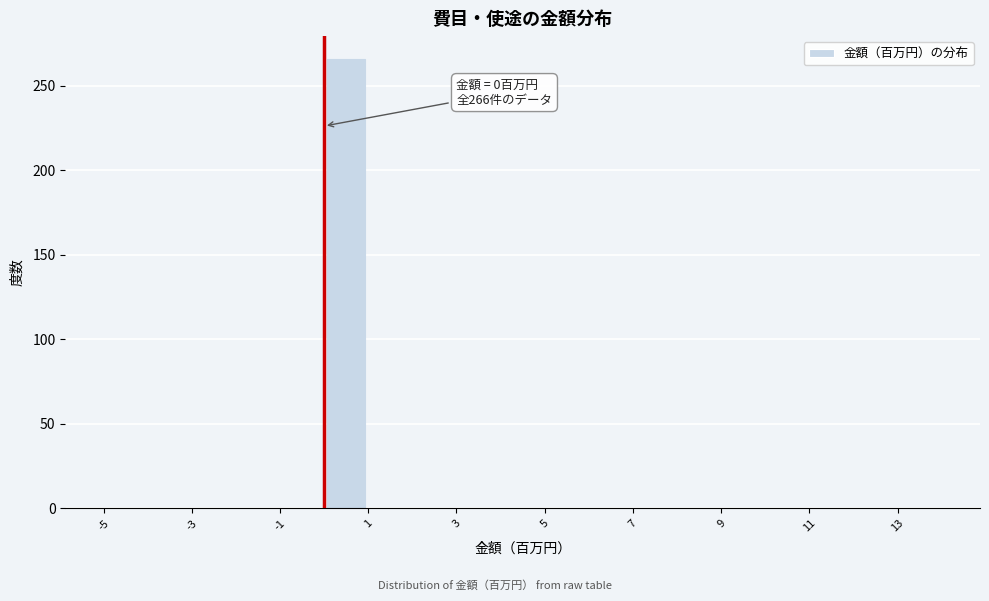

Which range on the x-axis has the tallest bar?

0 to 1